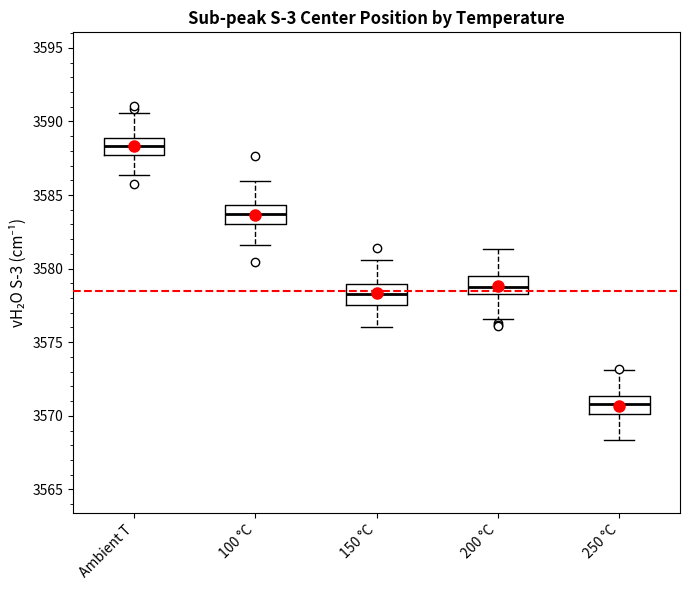

Reading left to right, transcribe this box plot: for each box, give where its median line is, the range the box spans, and where its two whiskers end, as read against the y-axis. The values are not printed on the chart, so give them approximately, as read against the axis.

Ambient T: median 3588.5, box 3587.5 to 3589.0, whiskers 3586.5 to 3590.5
100 °C: median 3583.5, box 3583.0 to 3584.5, whiskers 3581.5 to 3586.0
150 °C: median 3578.5, box 3577.5 to 3579.0, whiskers 3576.0 to 3580.5
200 °C: median 3579.0, box 3578.5 to 3579.5, whiskers 3576.5 to 3581.5
250 °C: median 3571.0, box 3570.0 to 3571.5, whiskers 3568.5 to 3573.0